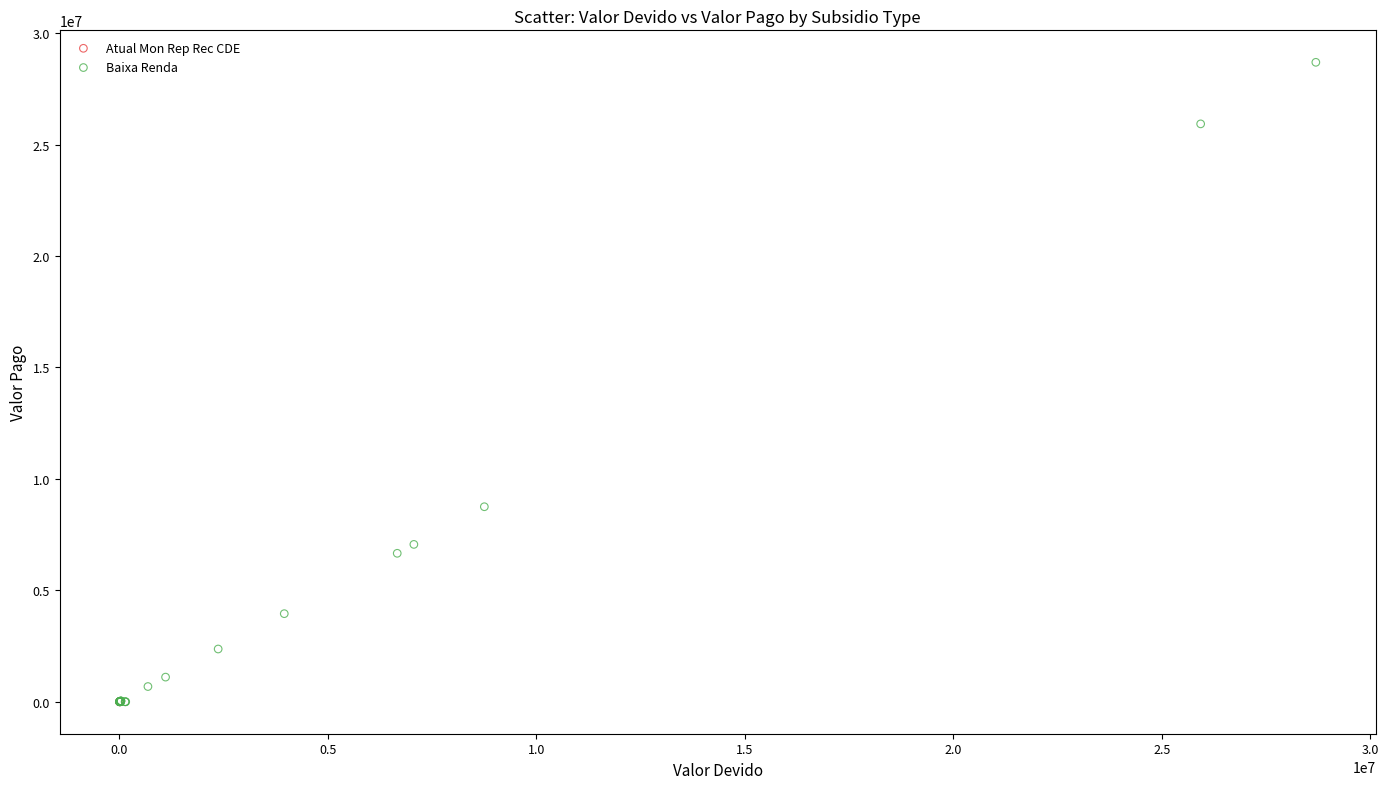

Which series reaches the maximum Y coordinate?

Baixa Renda